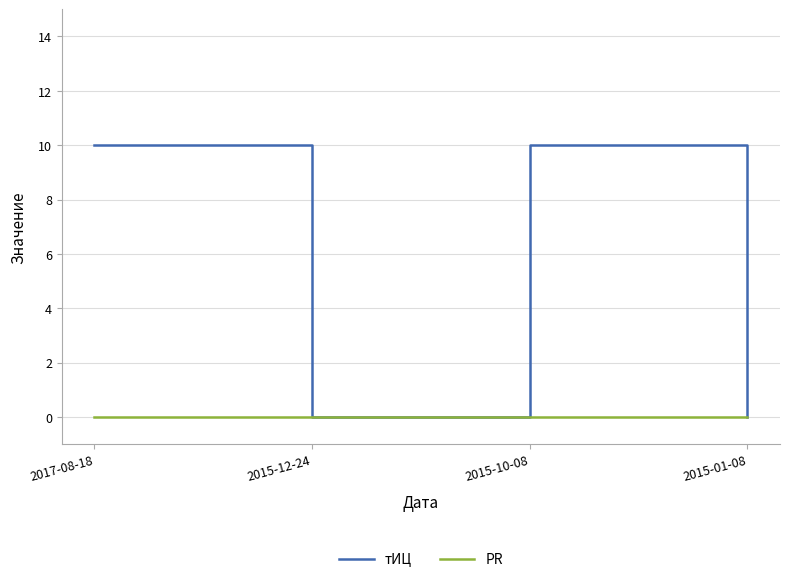

Is the value of тИЦ at 2017-08-18 greater than the value of PR at 2015-01-08?

Yes